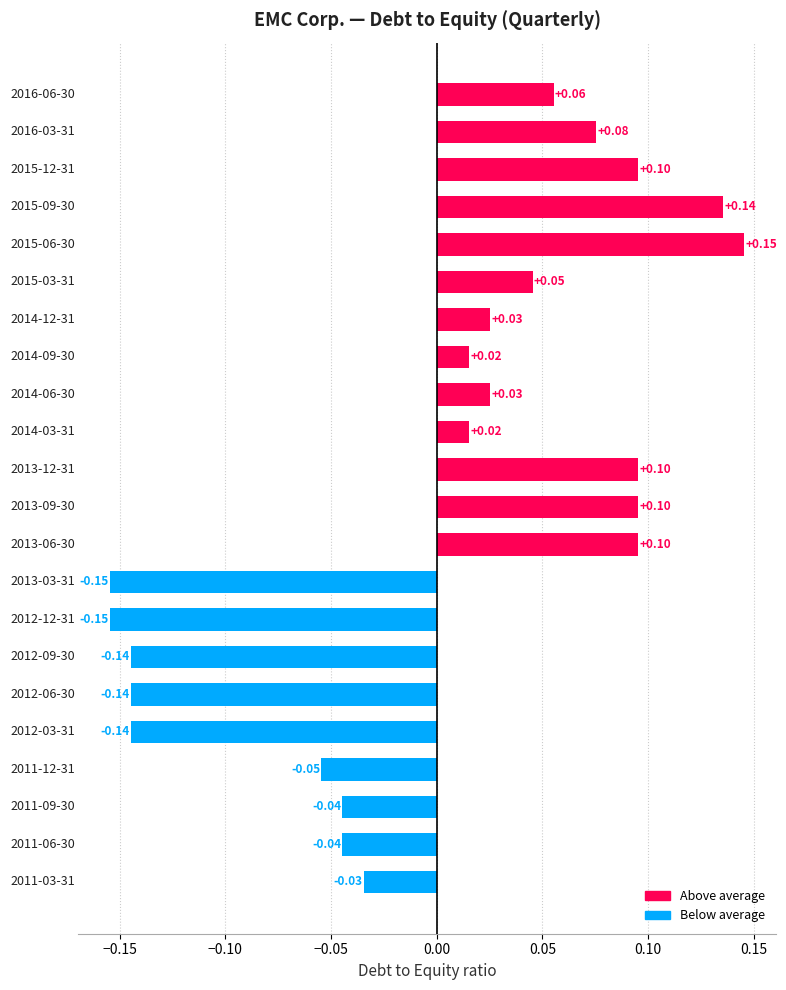

What is the difference between the maximum and minimum values?

0.3